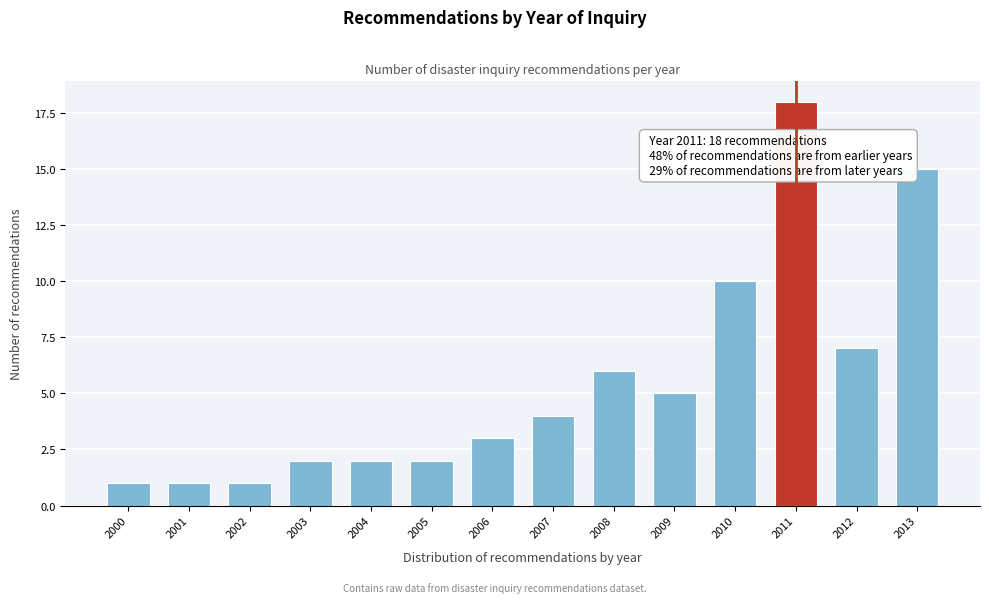

Reading left to right, transcribe all the data shown in this chart.

1	1	1	2	2	2	3	4	6	5	10	18	7	15